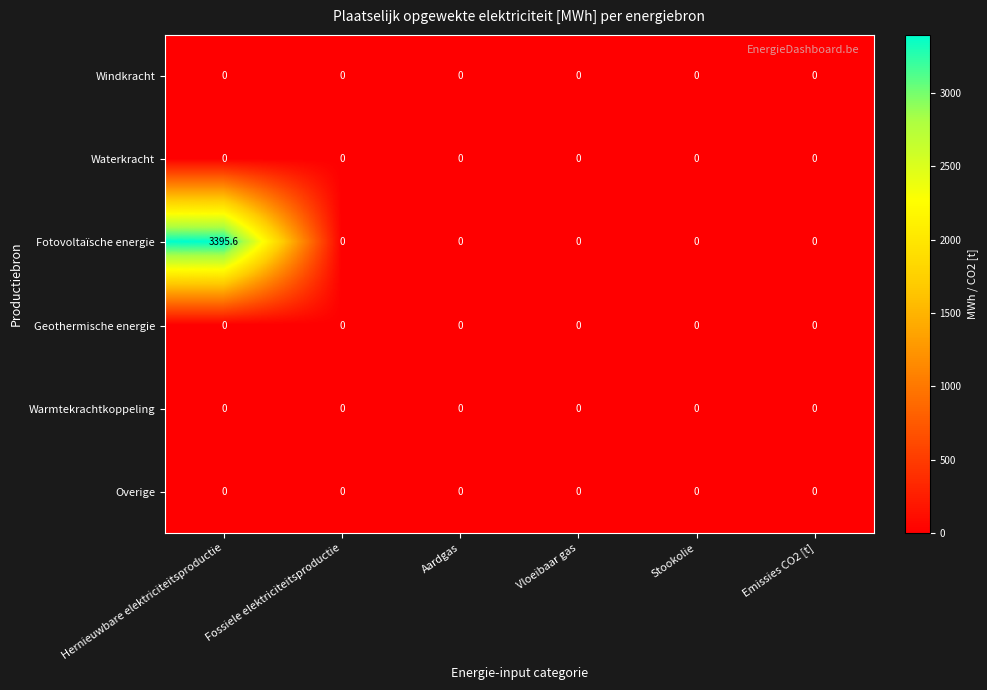

At which category is the sum across all series the highest?

Hernieuwbare elektriciteitsproductie